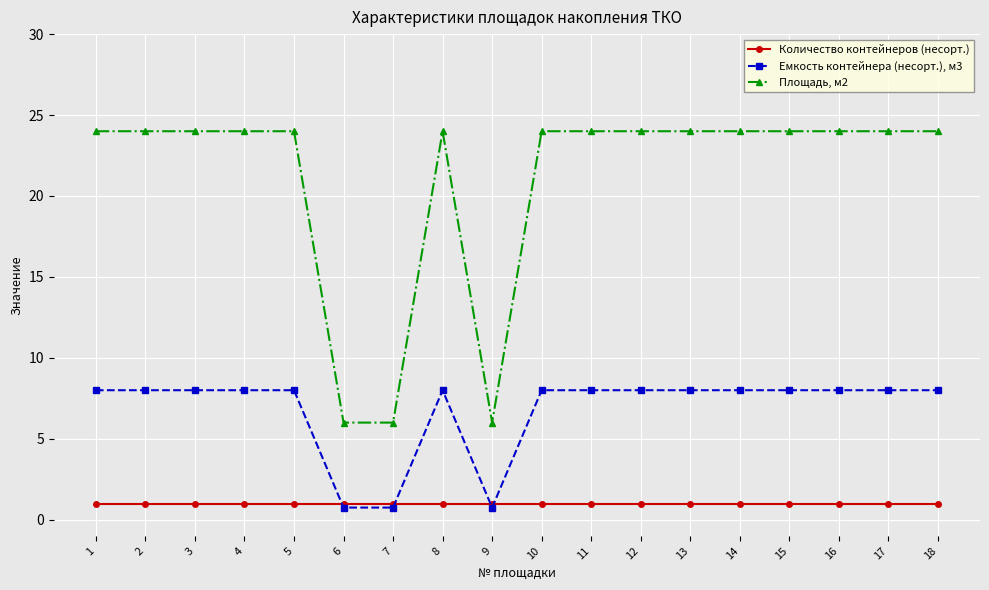

Is the value of Количество контейнеров (несорт.) at 13 greater than the value of Площадь, м2 at 16?

No